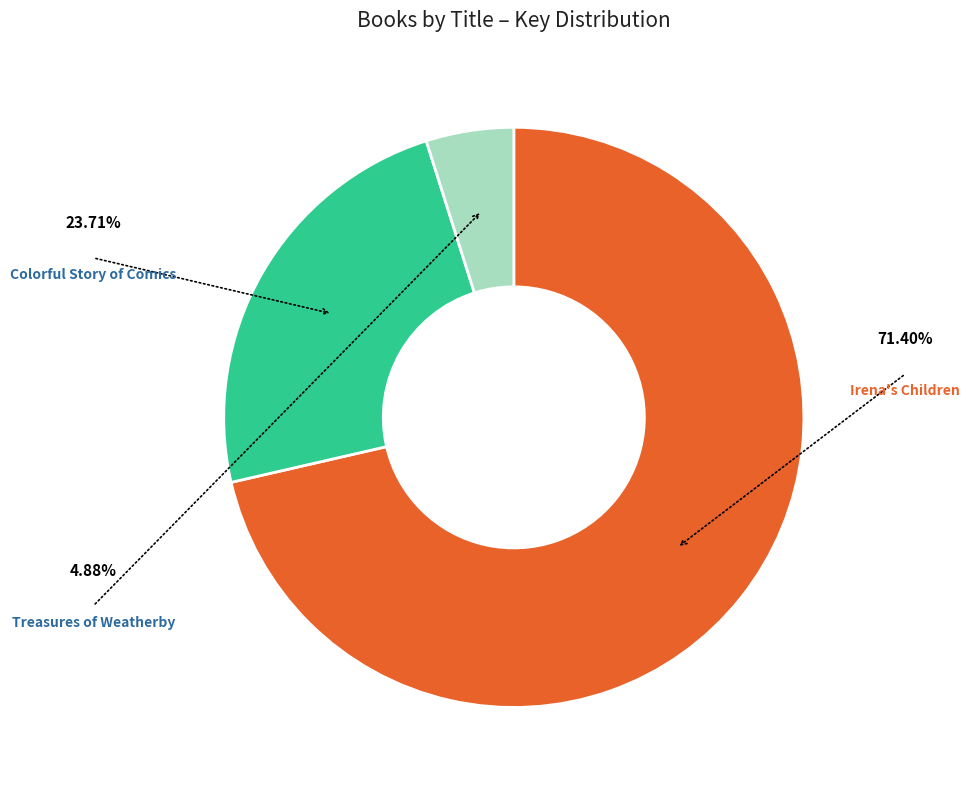

Does any single category account for the majority?

Yes